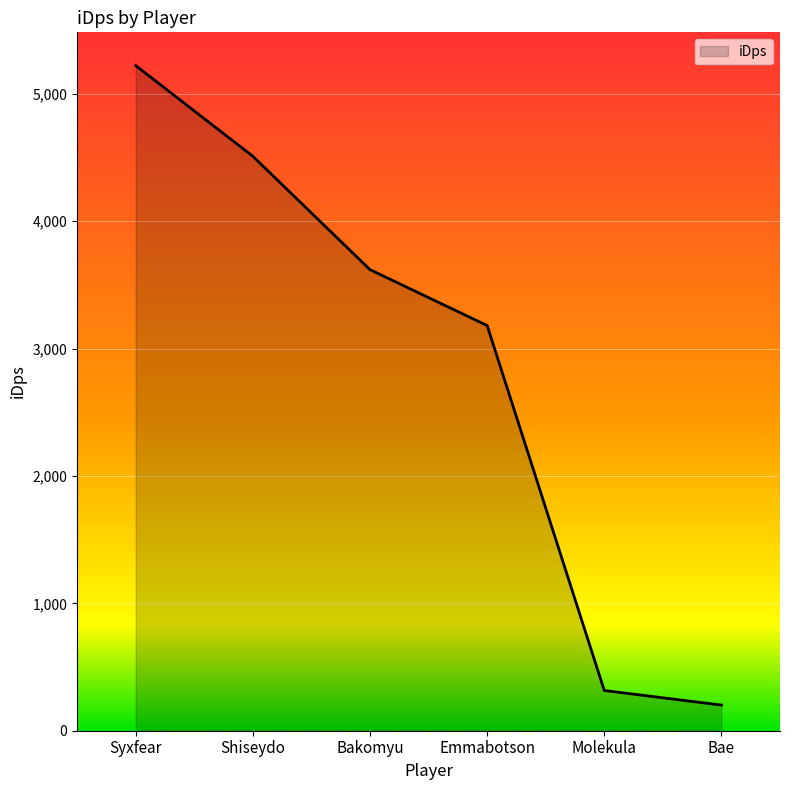

True or false: there are more than 0 points higher than both neighbors.

False